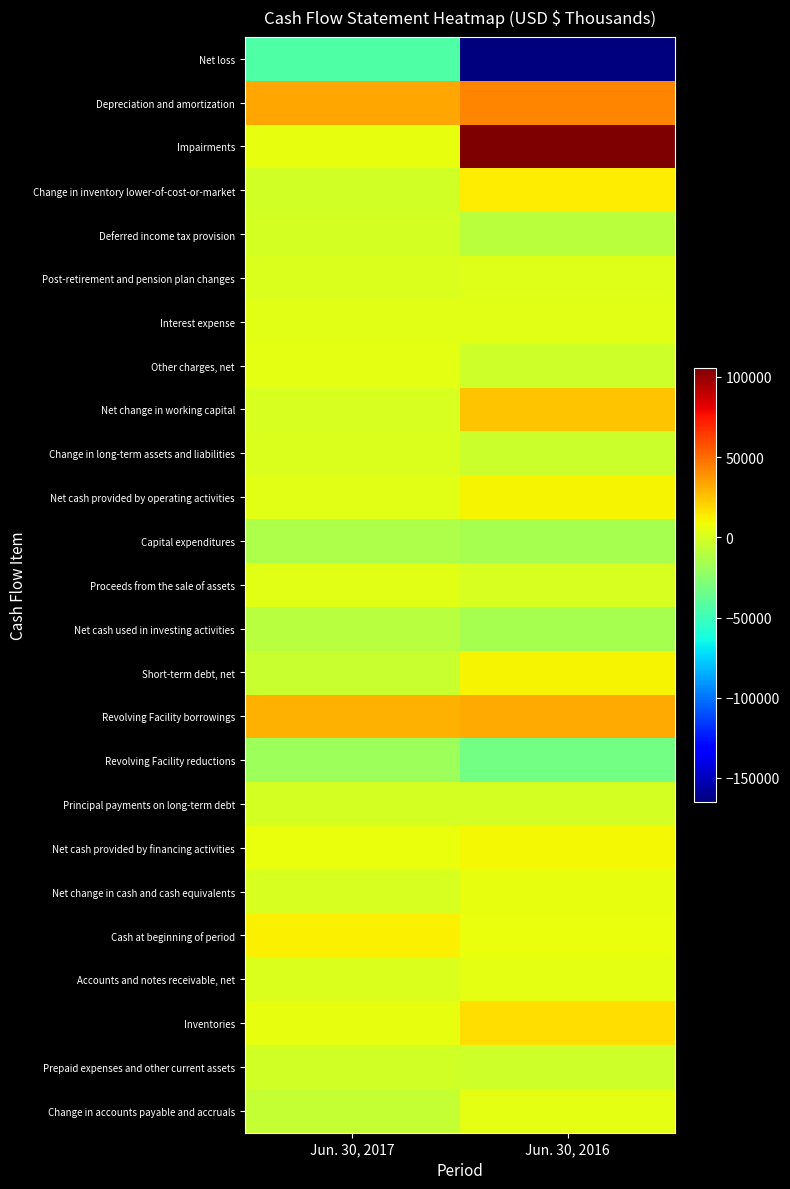

Rank the series by their maximum value, from highest to lowest.

Impairments, Depreciation and amortization, Revolving Facility borrowings, Net change in working capital, Inventories, Change in inventory lower-of-cost-or-market, Cash at beginning of period, Net cash provided by operating activities, Short-term debt, net, Net cash provided by financing activities, Net change in cash and cash equivalents, Accounts and notes receivable, net, Other charges, net, Change in accounts payable and accruals, Interest expense, Proceeds from the sale of assets, Post-retirement and pension plan changes, Change in long-term assets and liabilities, Principal payments on long-term debt, Deferred income tax provision, Prepaid expenses and other current assets, Net cash used in investing activities, Capital expenditures, Revolving Facility reductions, Net loss